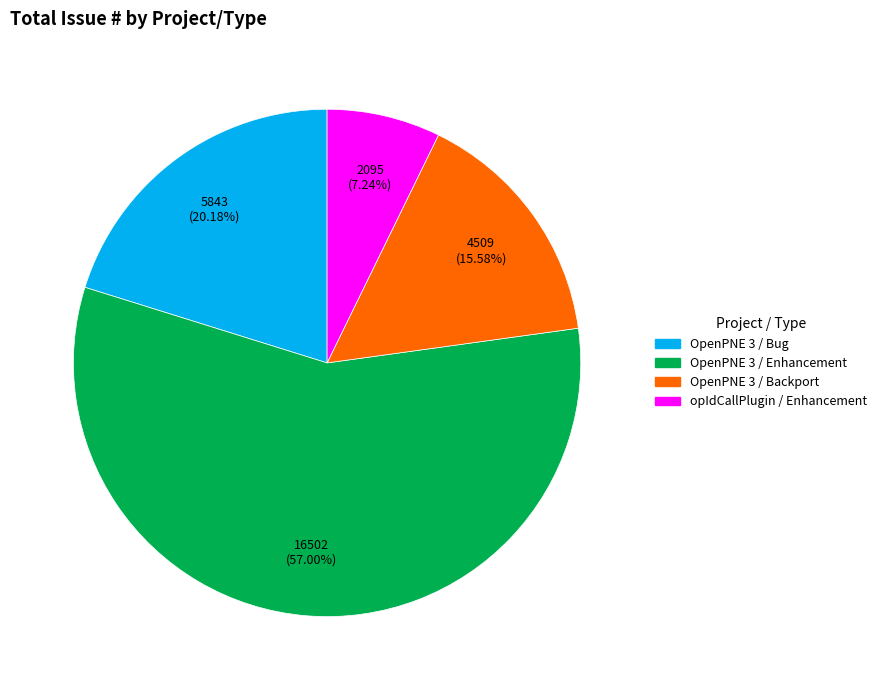

How many segments does this pie chart have?

4